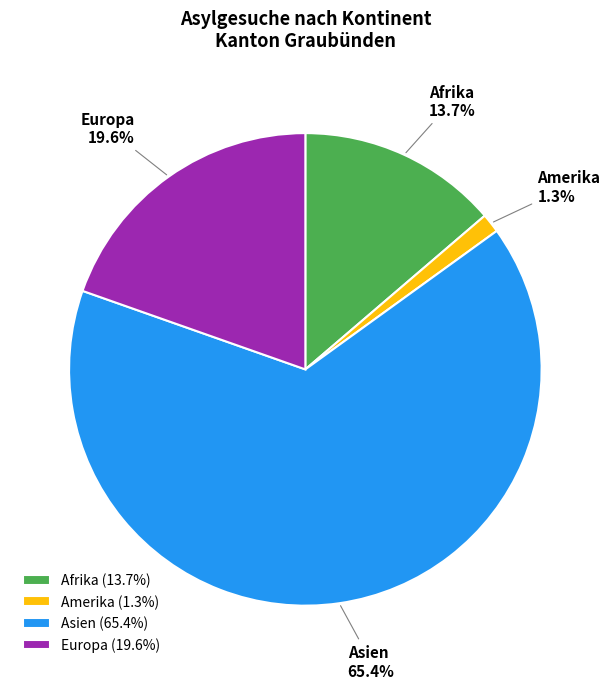

What percentage is NOT represented by Asien?

34.6%